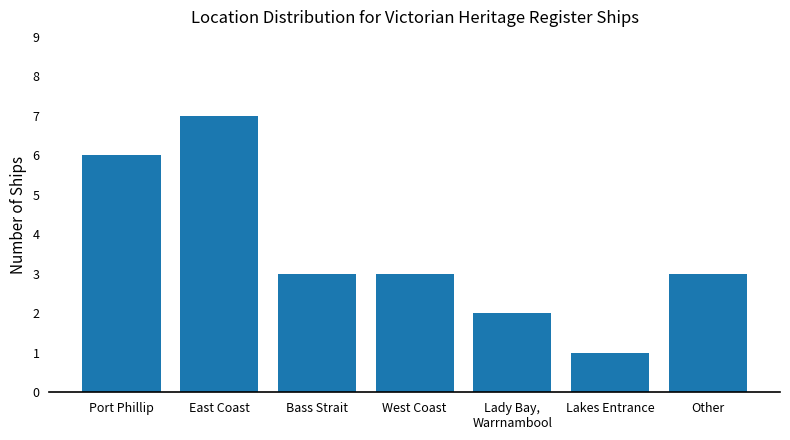

List the labels in order of value, largest first.

East Coast, Port Phillip, Bass Strait, West Coast, Other, Lady Bay,
Warrnambool, Lakes Entrance